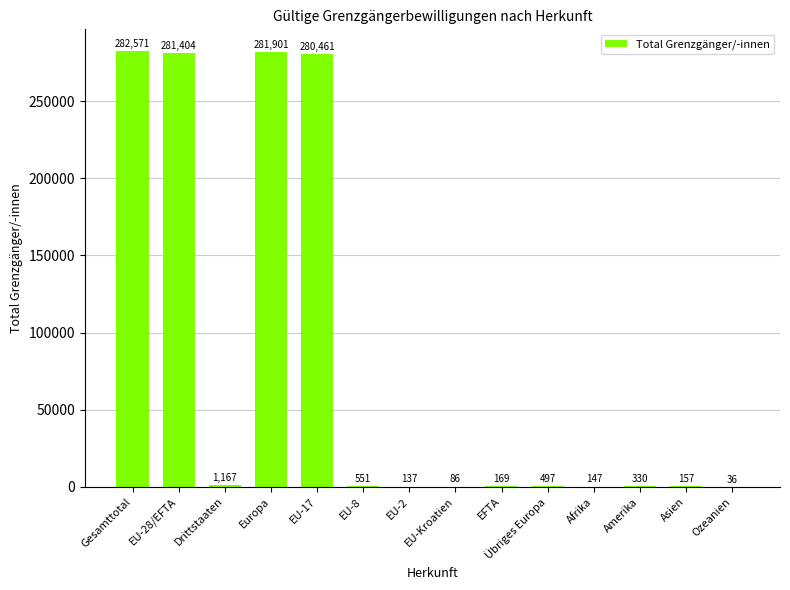

What is the maximum value shown in the chart?

282571